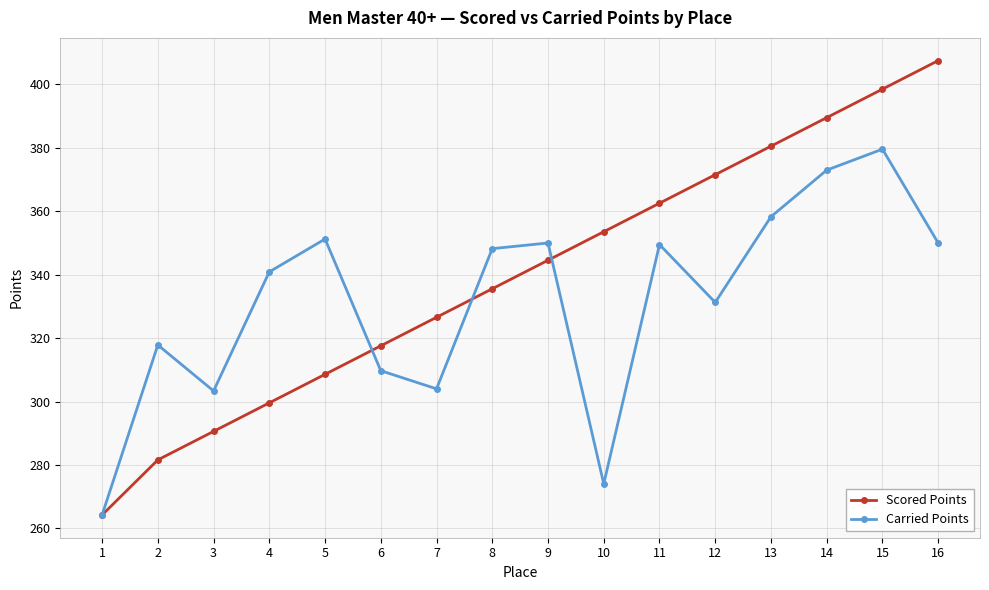

What is the total value across all series at 12?

702.8